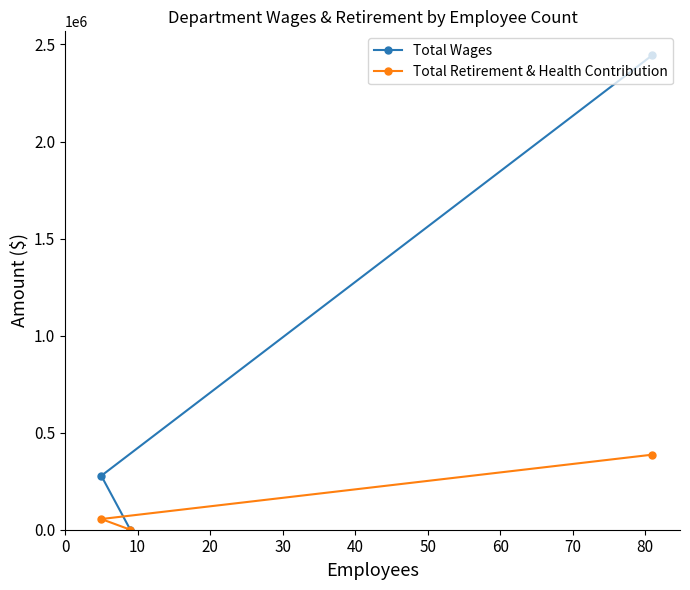

Rank the series by their average value, from highest to lowest.

Total Wages, Total Retirement & Health Contribution